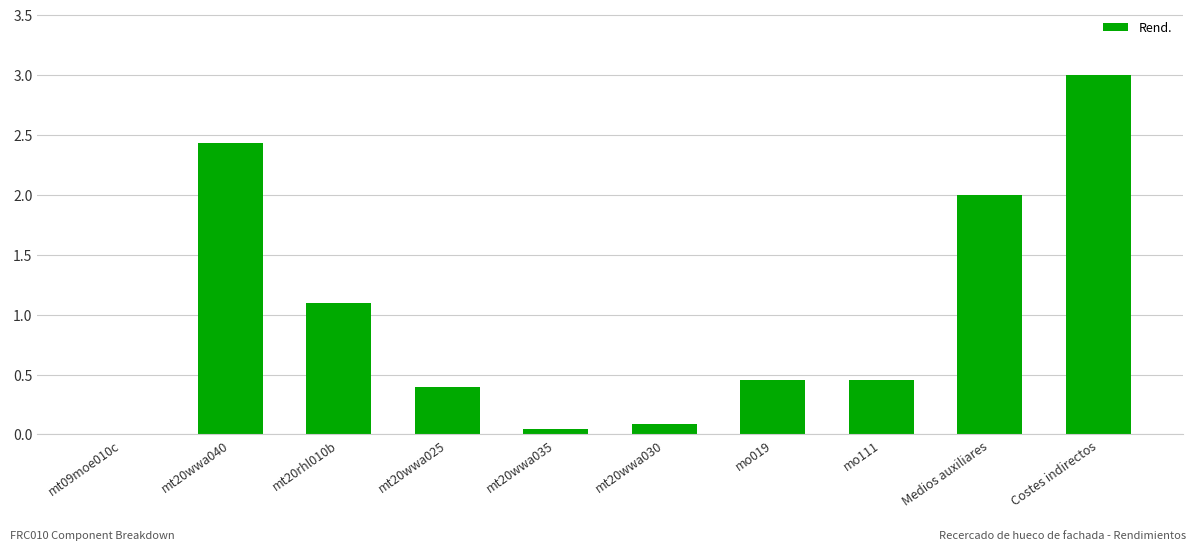

What is the maximum value shown in the chart?

3.0